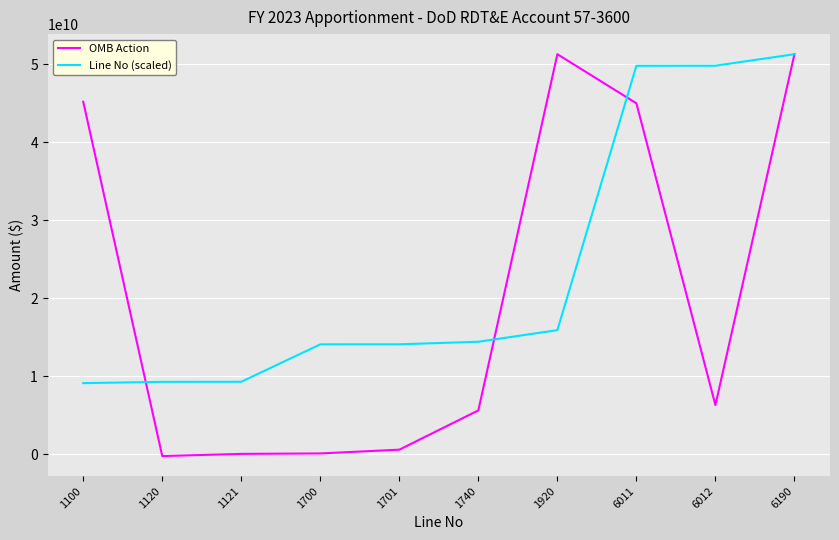

What is the difference between the OMB Action values at 1120 and 1121?

278820000.0